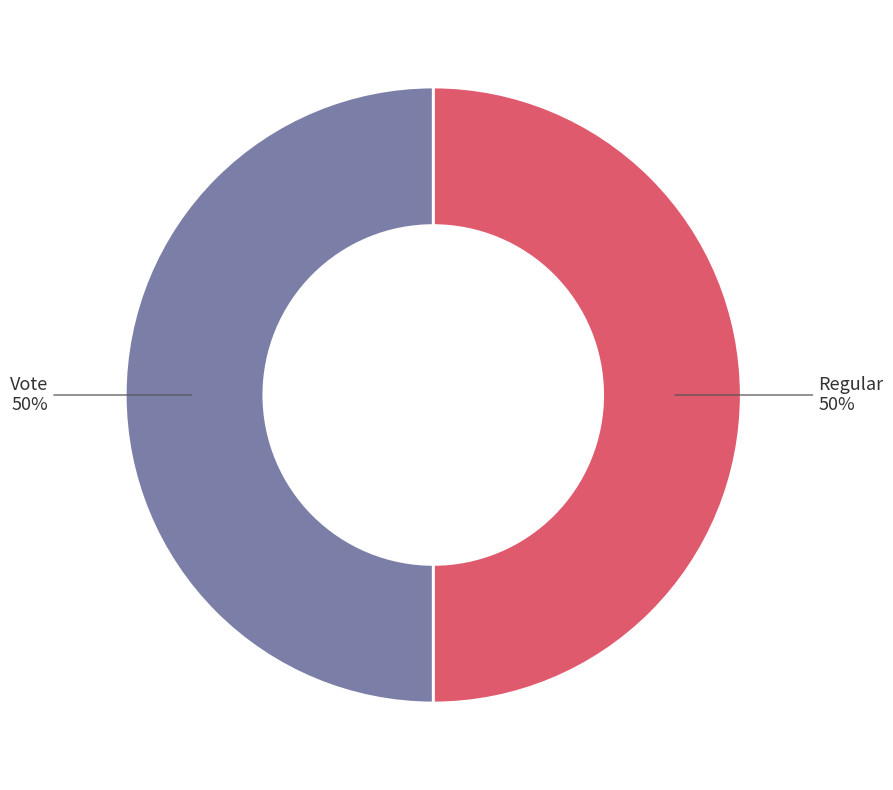

To the nearest percent, what is the average slice percentage?

50%